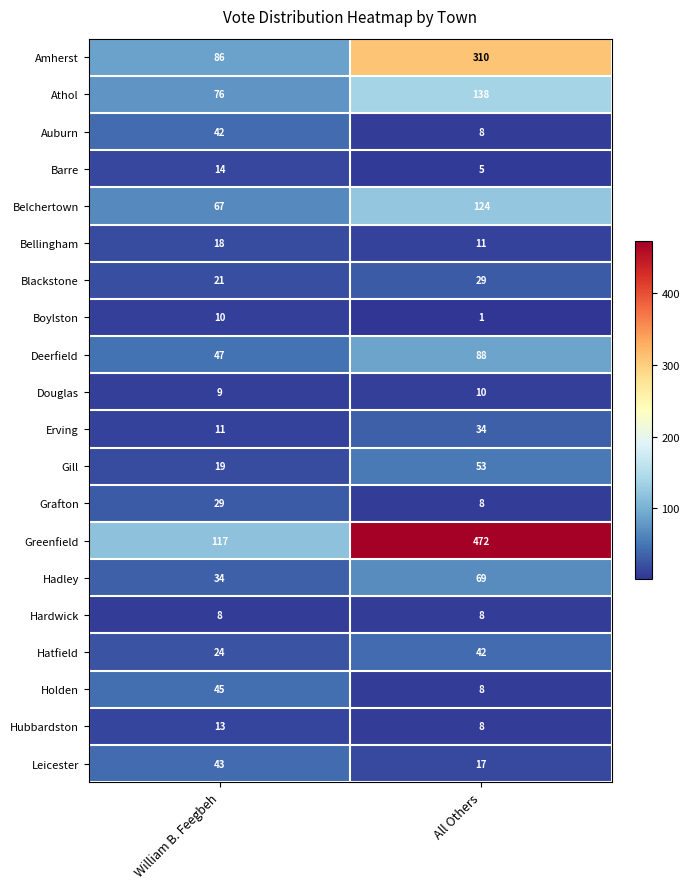

Which category has the highest value across all series?

All Others